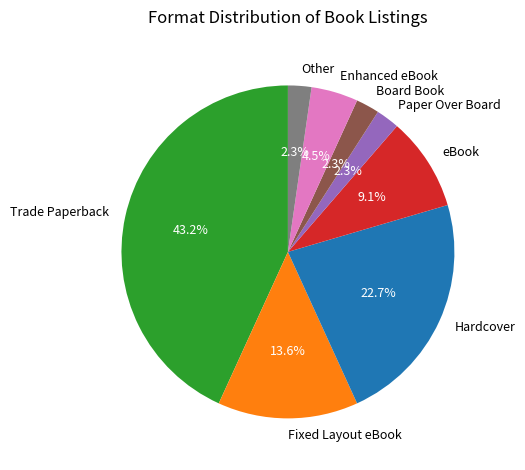

Which has a higher value, eBook or Other?

eBook